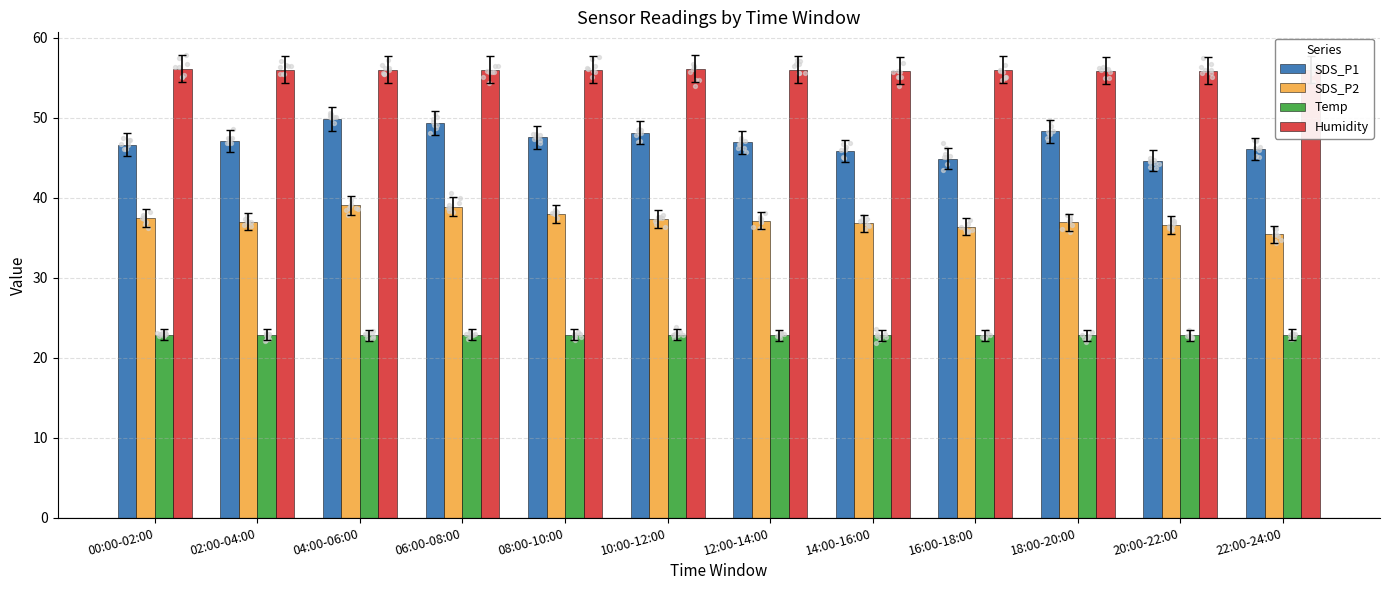

Which series has the largest total across all categories?

Humidity